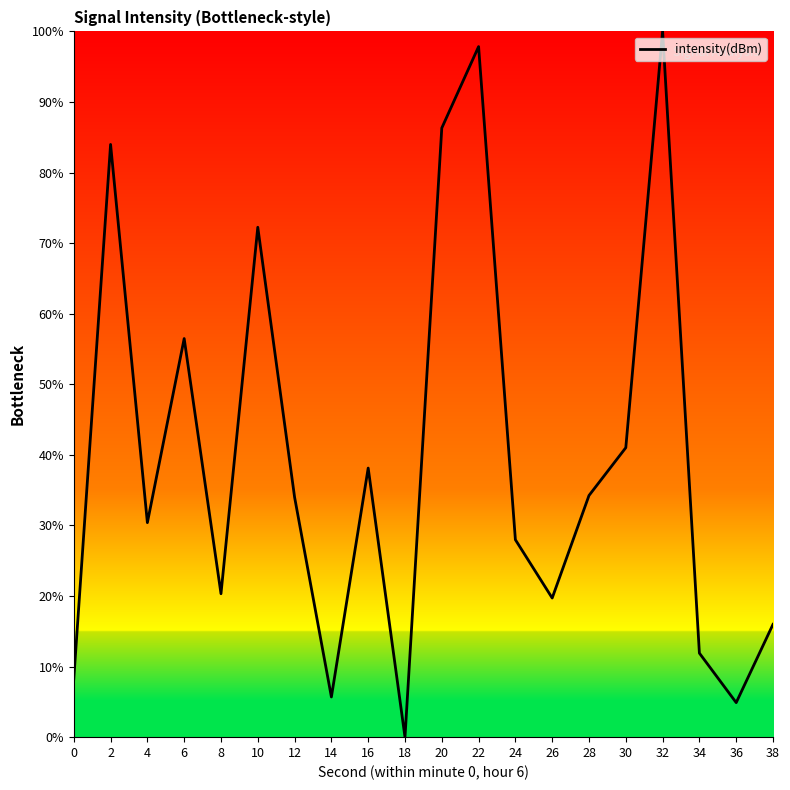

Where is the data nearest to the value 50?

6